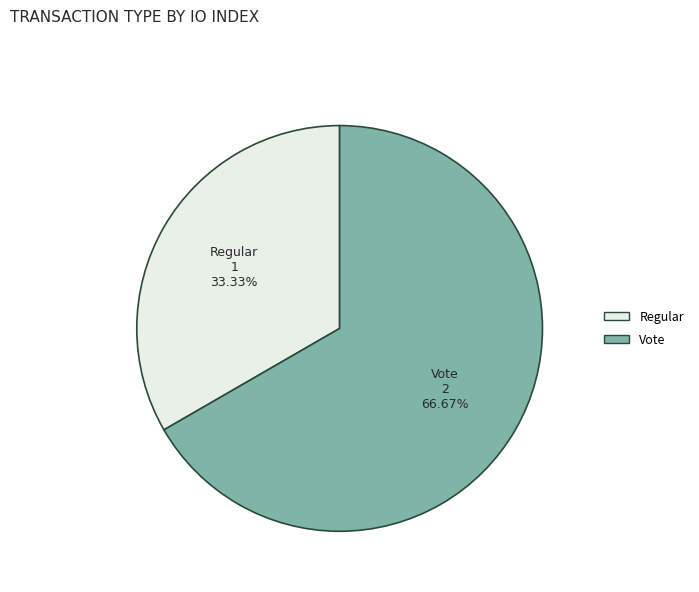

To the nearest percent, what portion does Vote represent?

67%